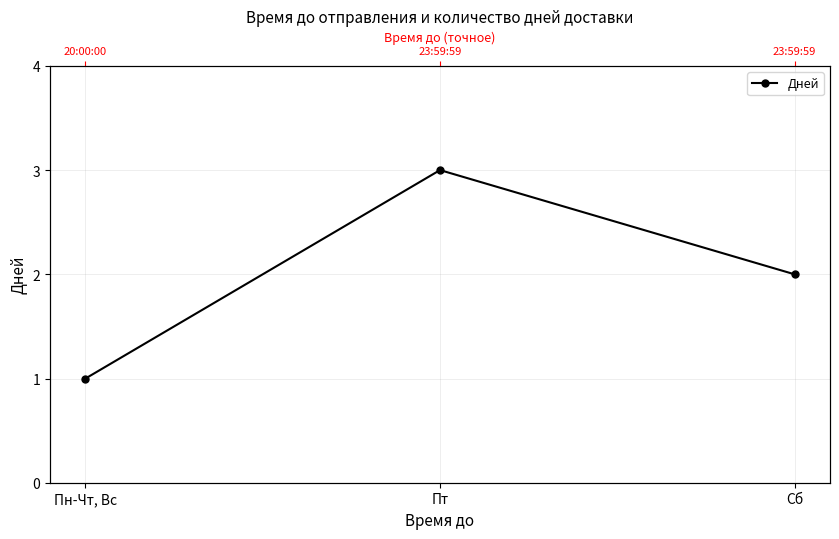

What position from the left is Пт?

2